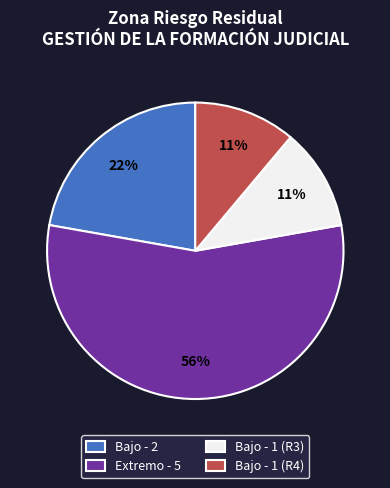

True or false: Bajo - 1 (R3) accounts for 11% of the total.

True